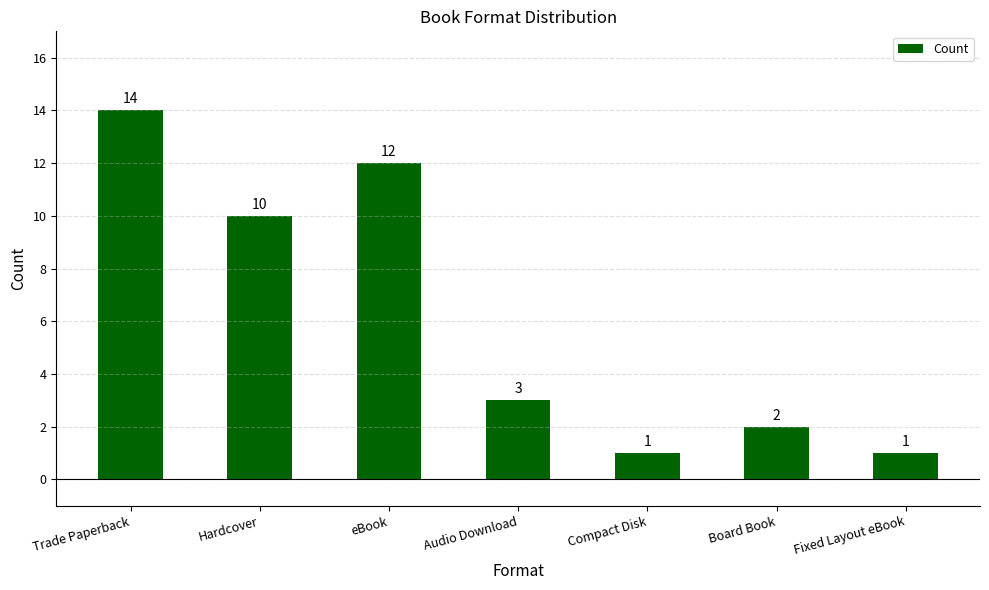

Between Hardcover and Trade Paperback, which is larger?

Trade Paperback